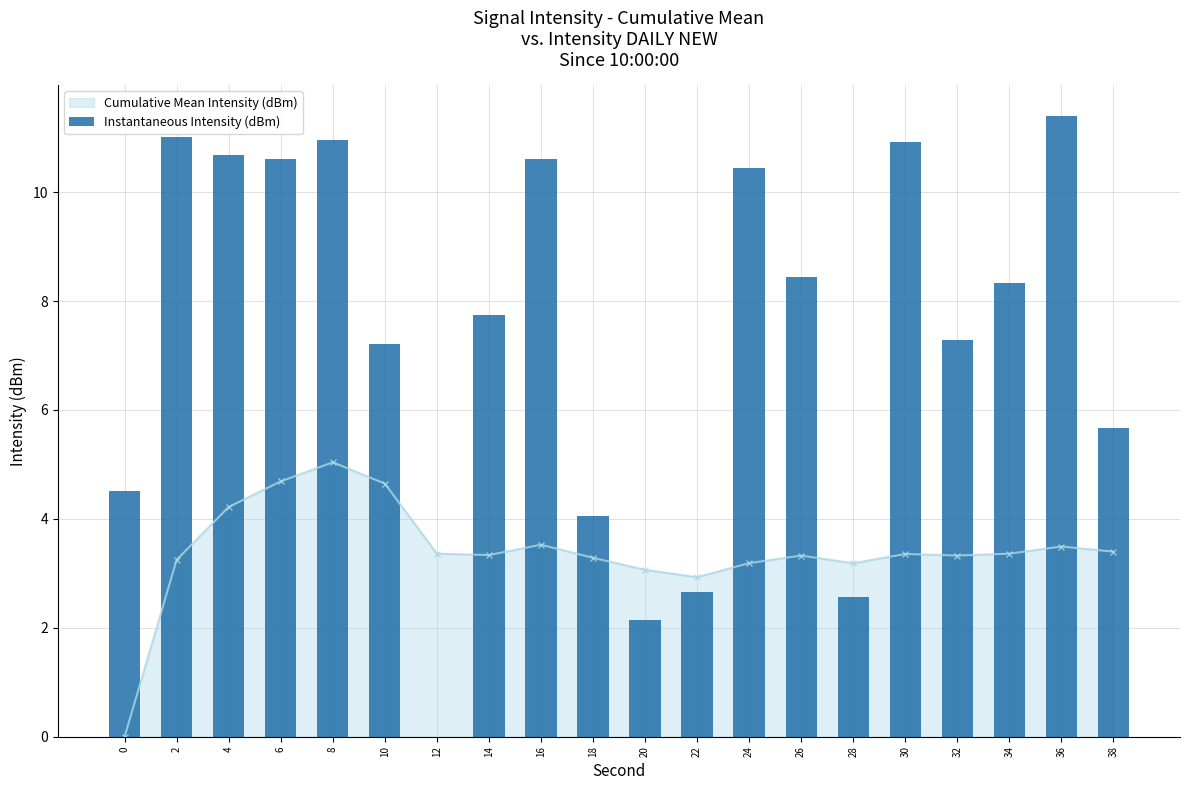

Which has a higher value, 26 or 4?

4